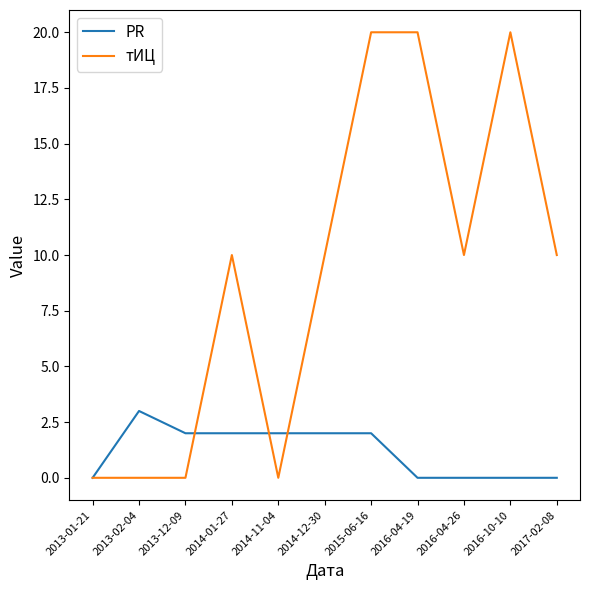

What position from the left is 2013-01-21?

1